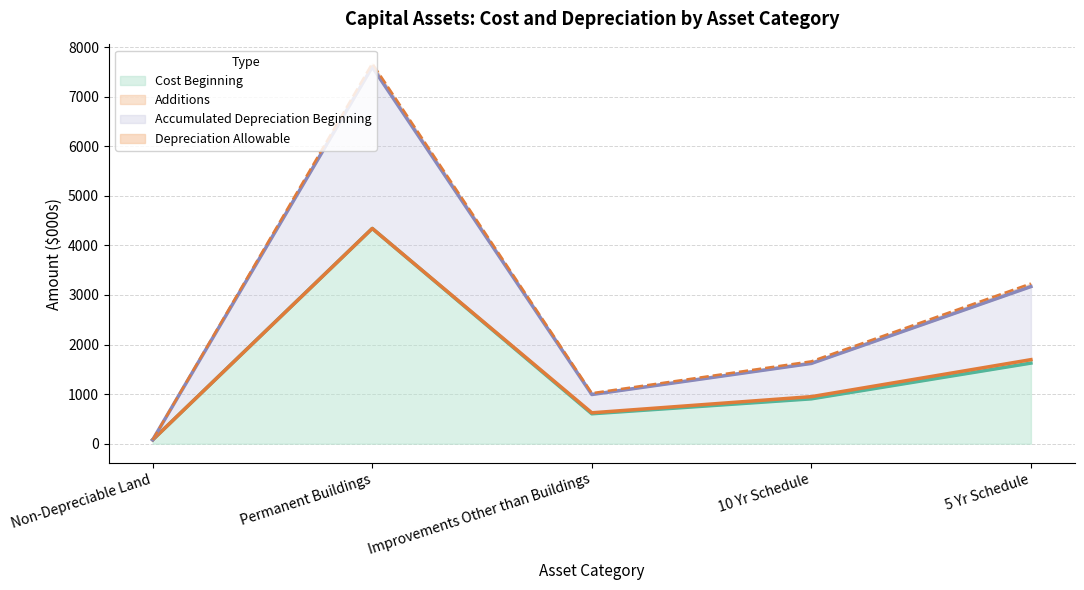

At which category is the sum across all series the highest?

Permanent Buildings